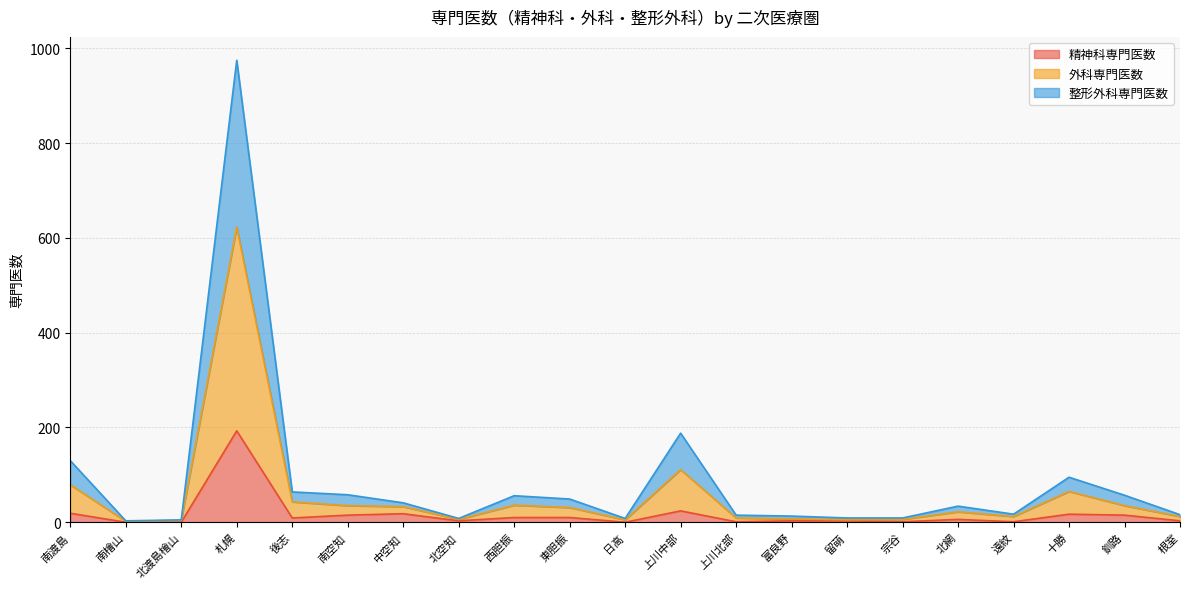

What are all the series names shown in the legend?

精神科専門医数, 外科専門医数, 整形外科専門医数